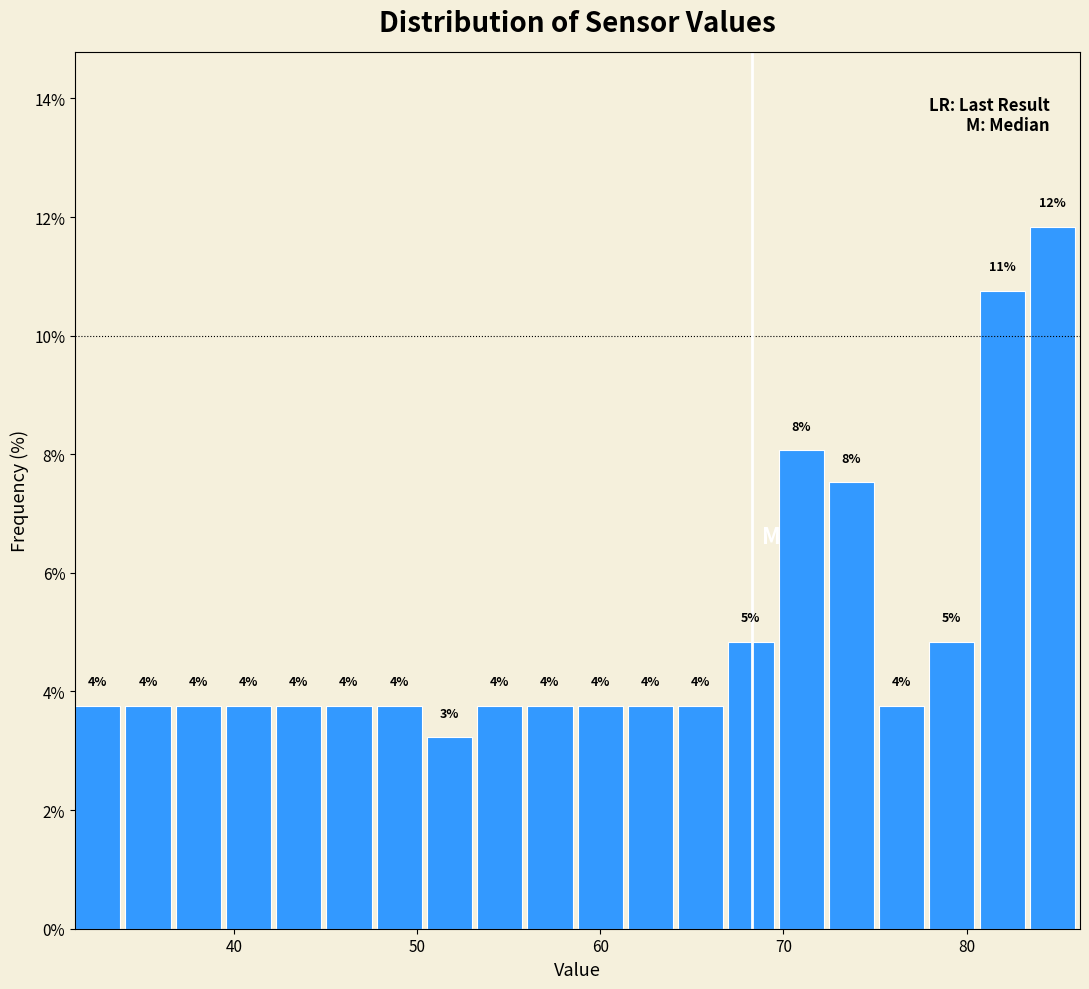

Read against the x-axis, roughly where is the centre of the tallest bar?

85